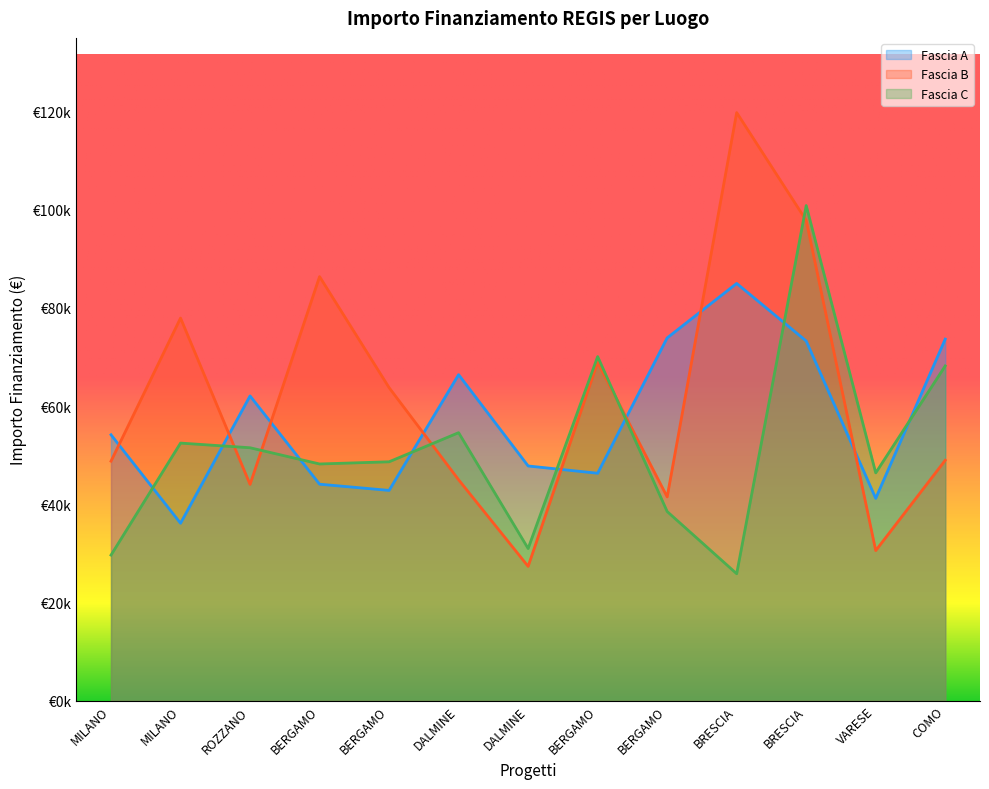

What are all the series names shown in the legend?

Fascia A, Fascia B, Fascia C